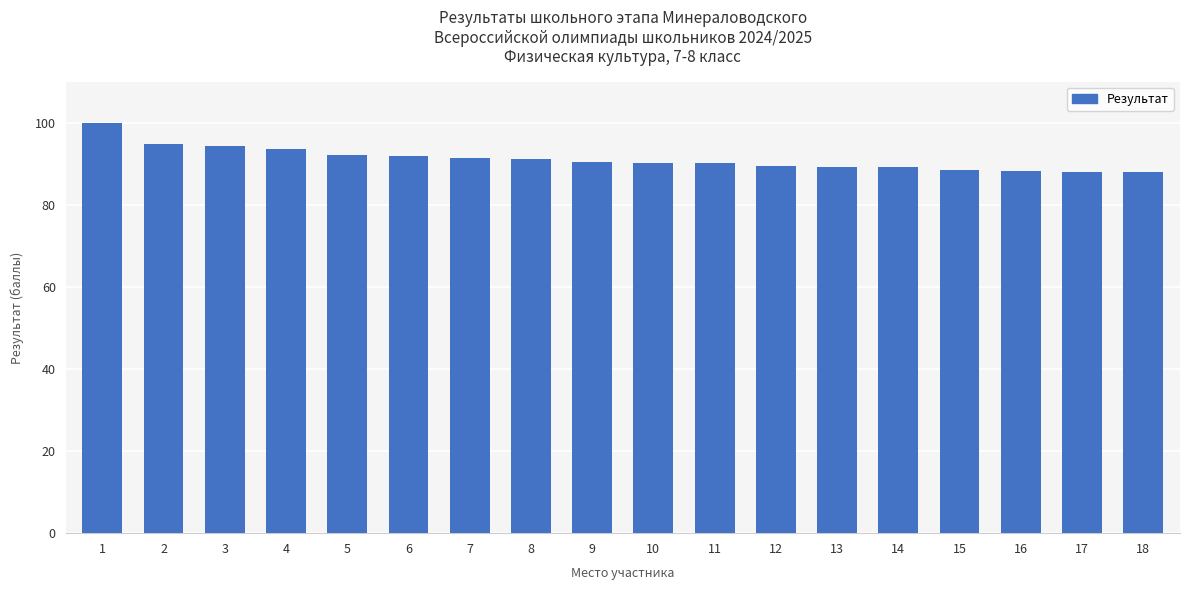

Is it true that the value at 9 is 117.8?

False